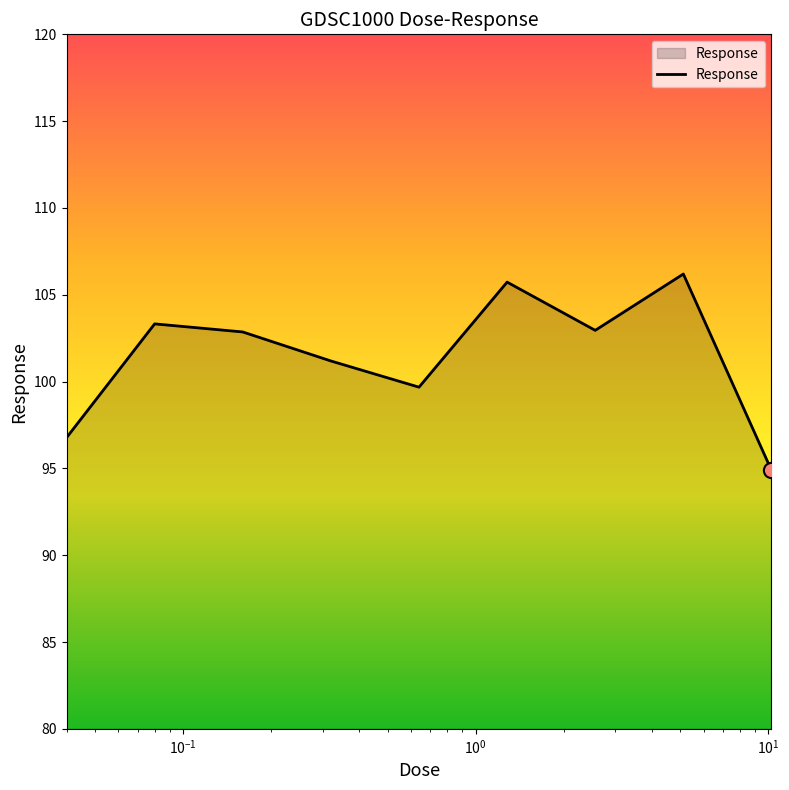

What is the difference between the maximum and minimum values?

11.3